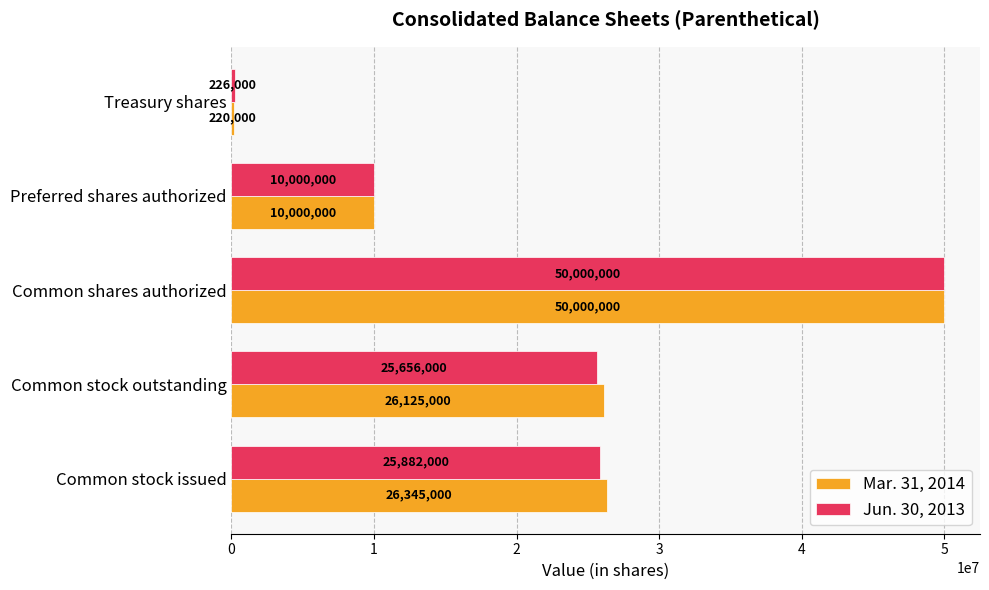

The value of Mar. 31, 2014 at Common shares authorized is 11750938. True or false?

False